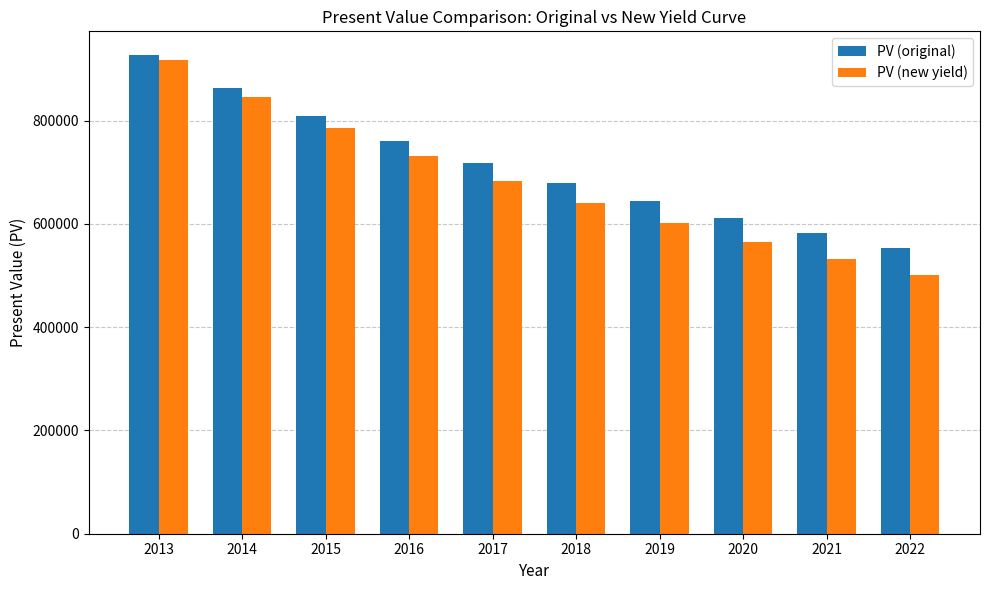

Are the bars grouped side by side (vs. stacked)?

Yes